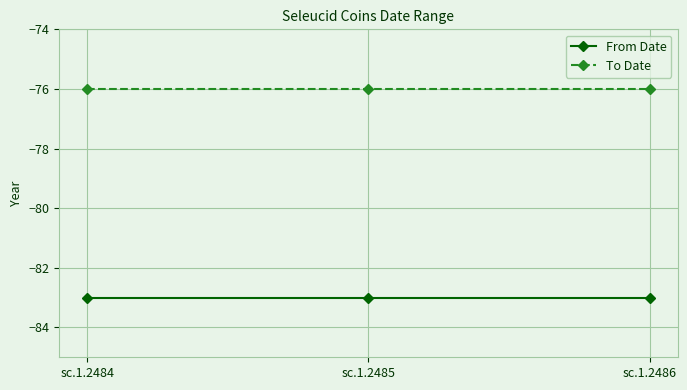

True or false: From Date has a value of -123 at sc.1.2485.

False